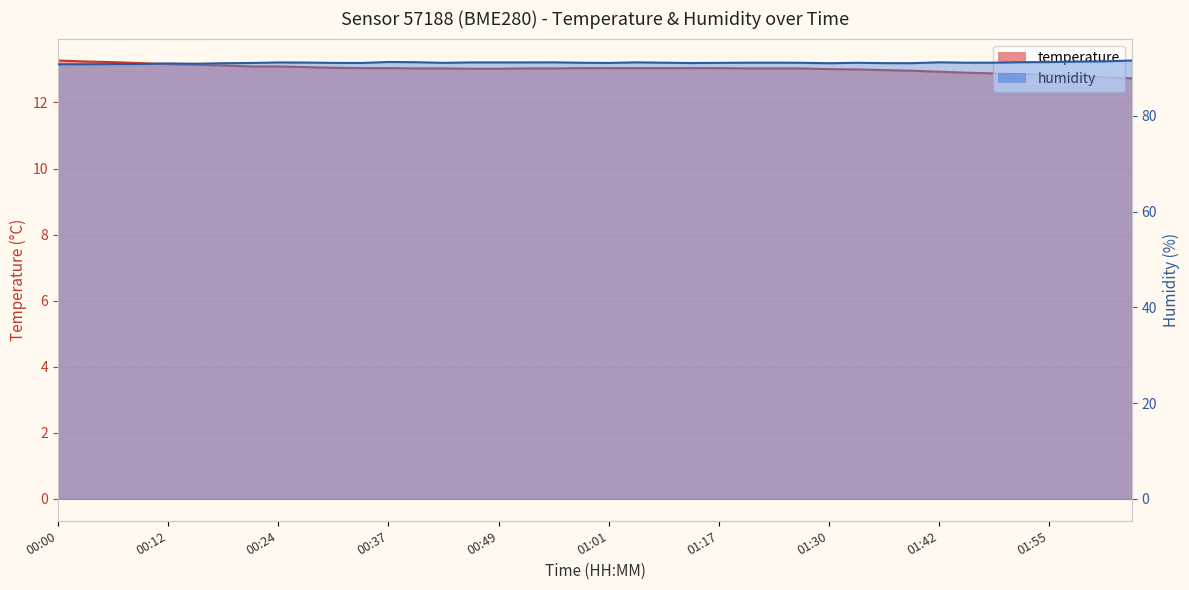

Is it true that humidity equals 31.7 at 01:01?

False